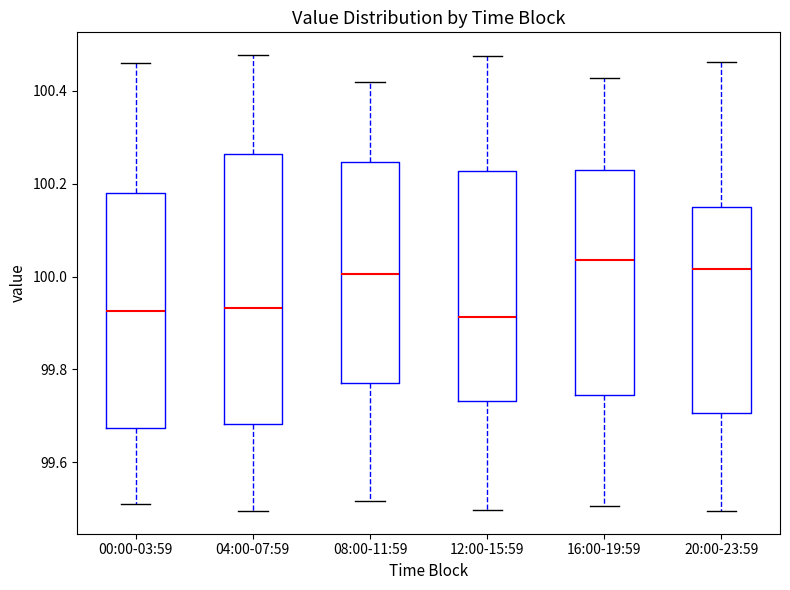

Where is the lower edge of the box for 00:00-03:59 on the y-axis? The values are not printed on the chart, so give them approximately, as read against the axis.

99.68